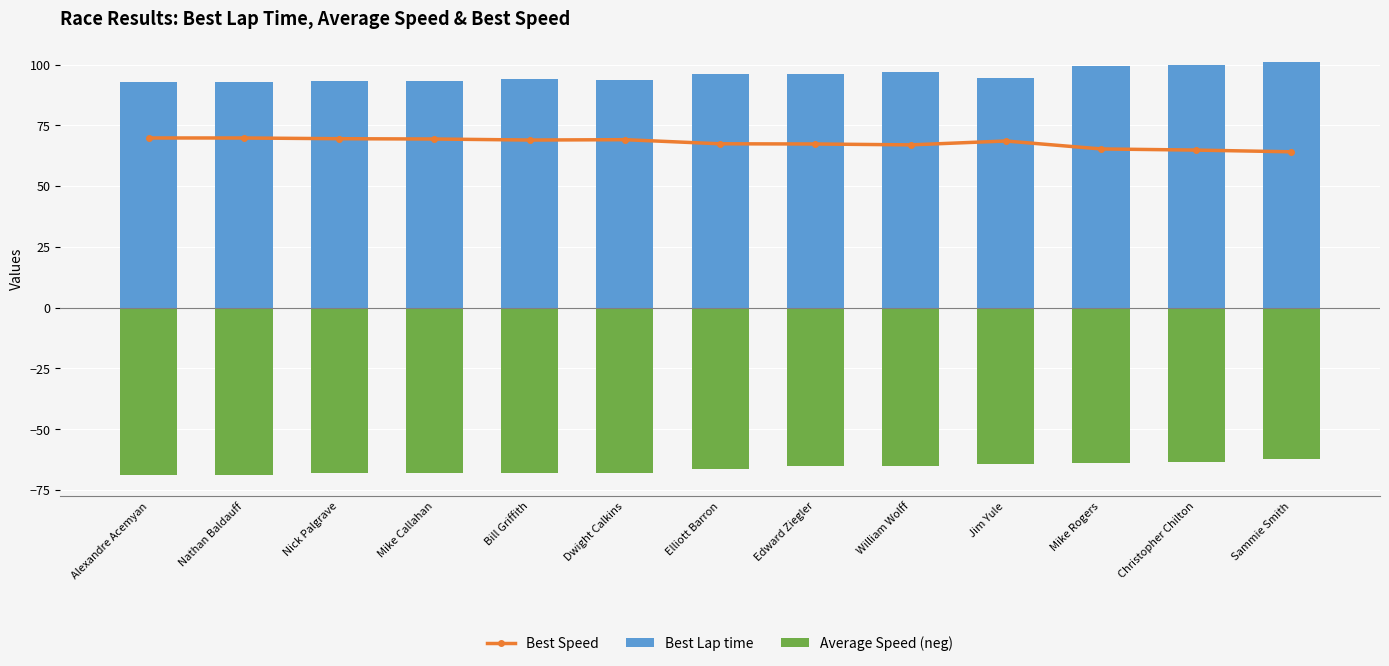

What is the label of the 3rd bar from the left?

Nick Palgrave